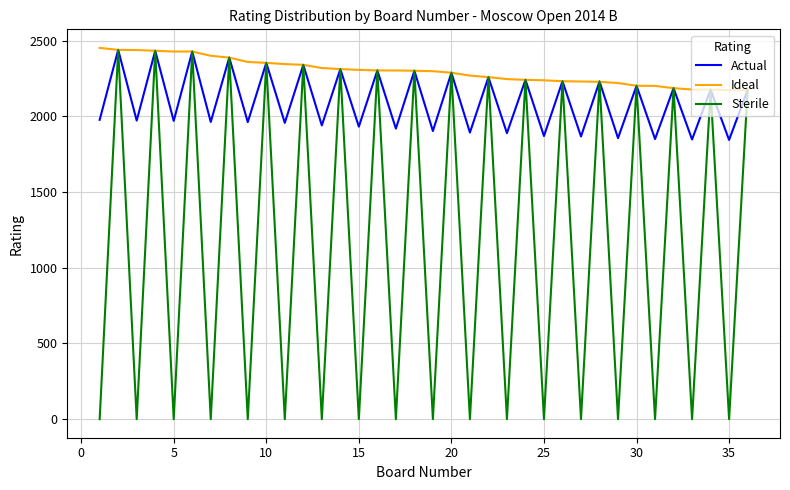

In Sterile, how many points are higher than both neighbors (excluding endpoints)?

17